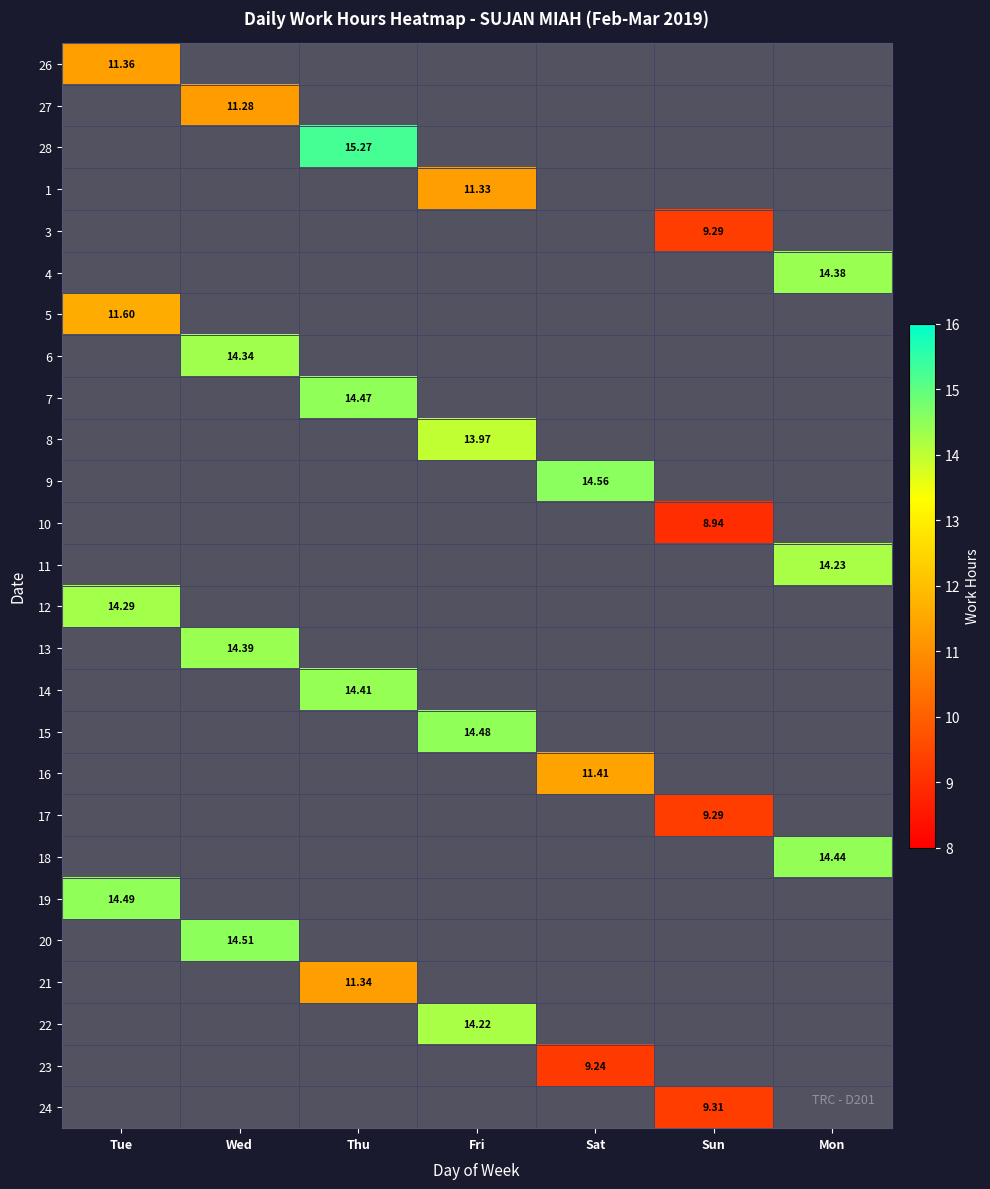

At which label does 18 reach its peak?

Tue